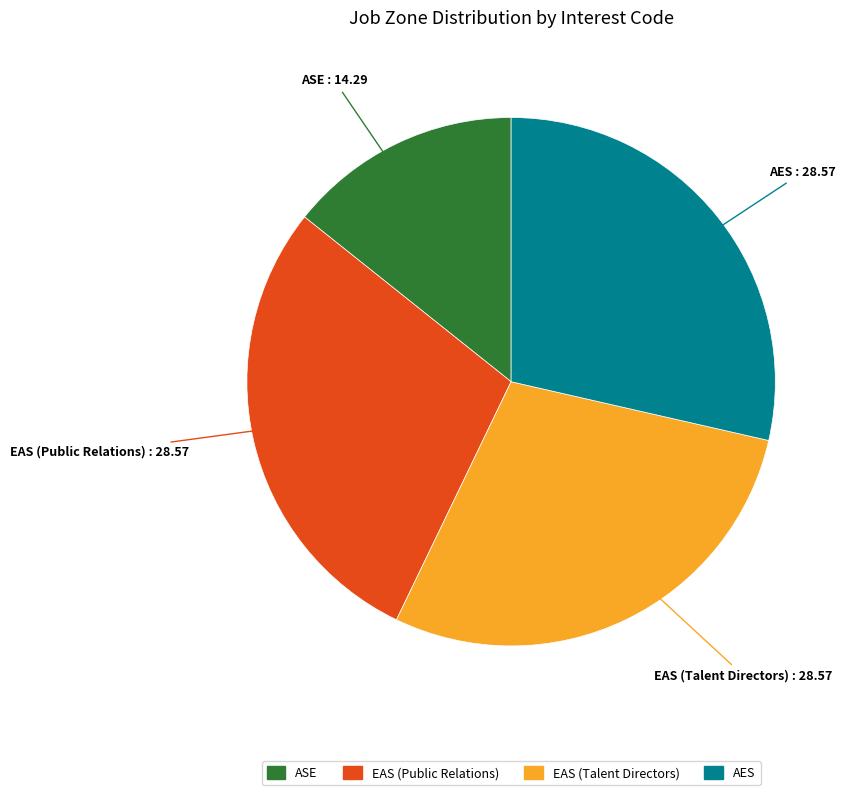

Does any single category account for the majority?

No